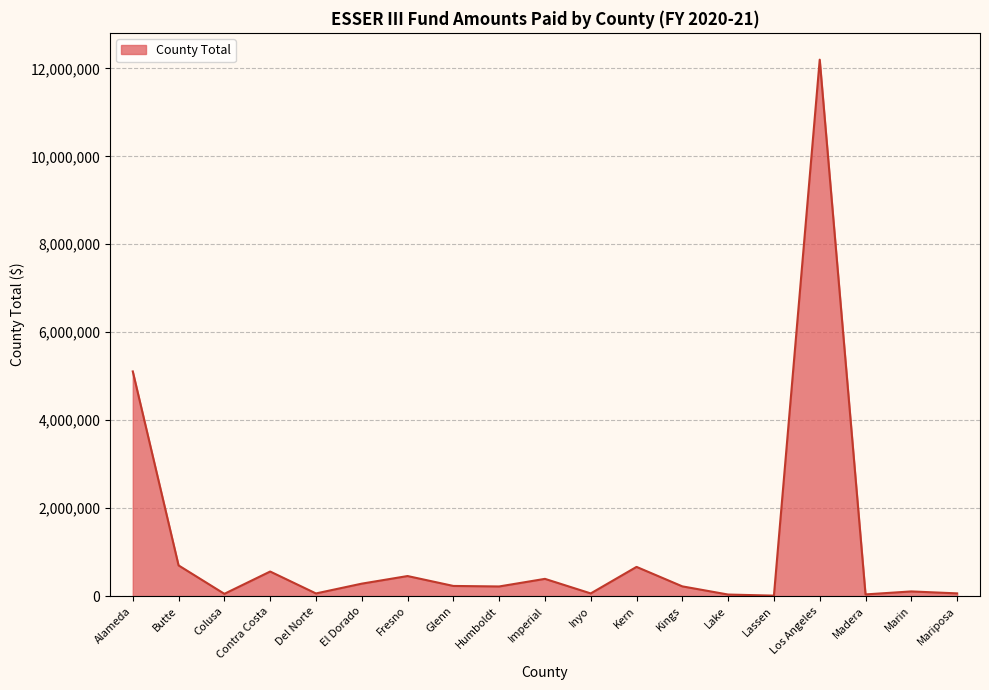

At which category does the data reach its first local valley?

Colusa